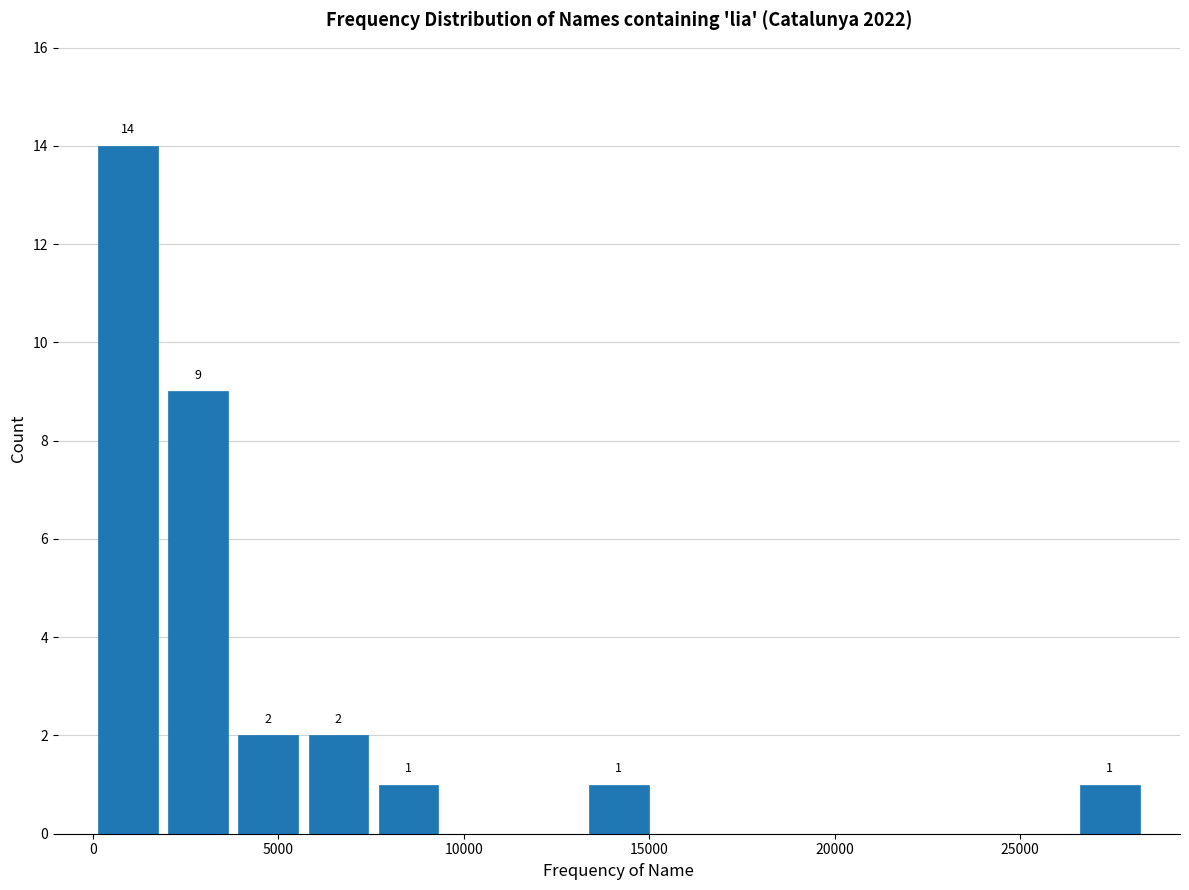

Read against the x-axis, roughly where is the centre of the tallest bar?

1000